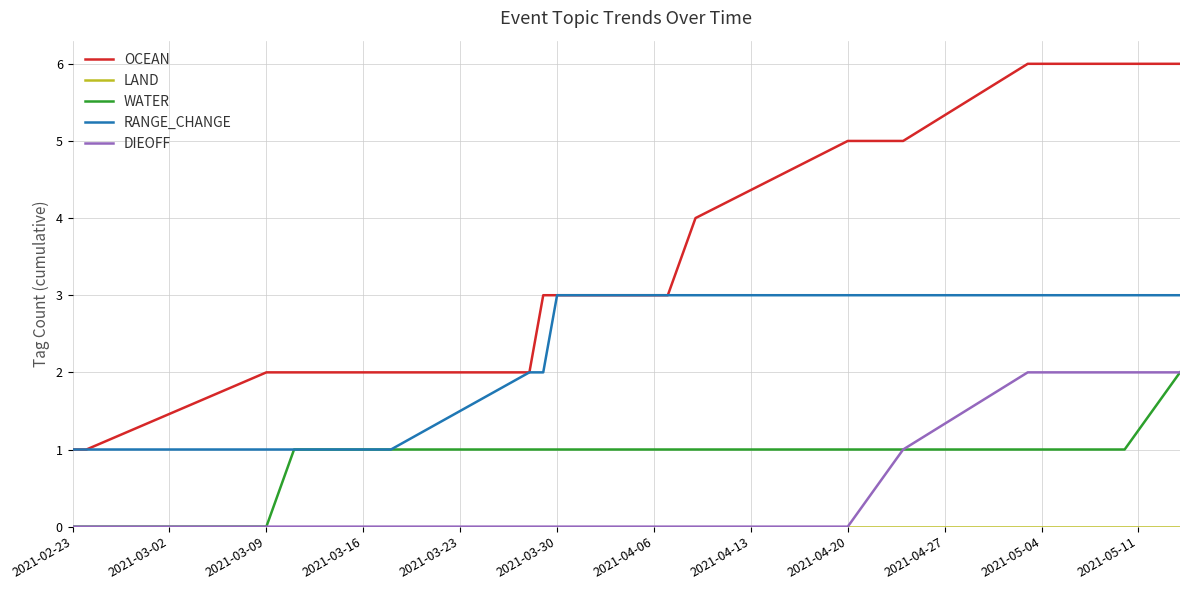

Which series has the widest spread of values?

OCEAN